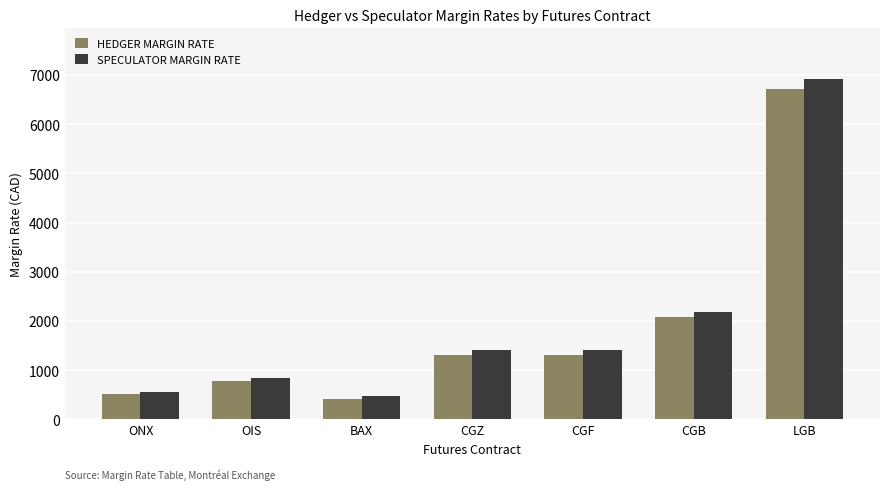

How many series are shown in this chart?

2